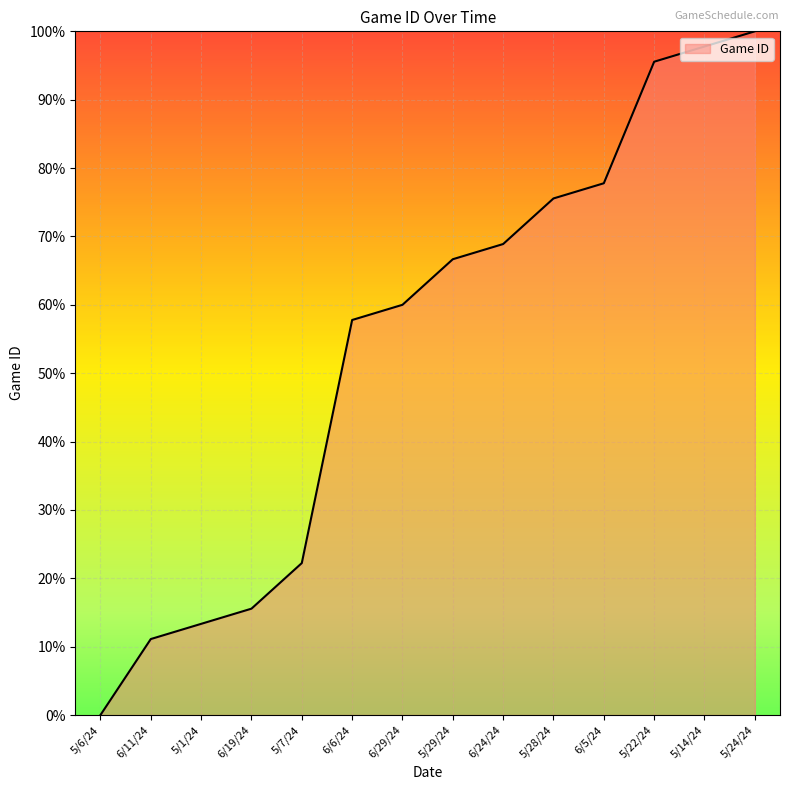

What is the greatest value displayed?

100.0